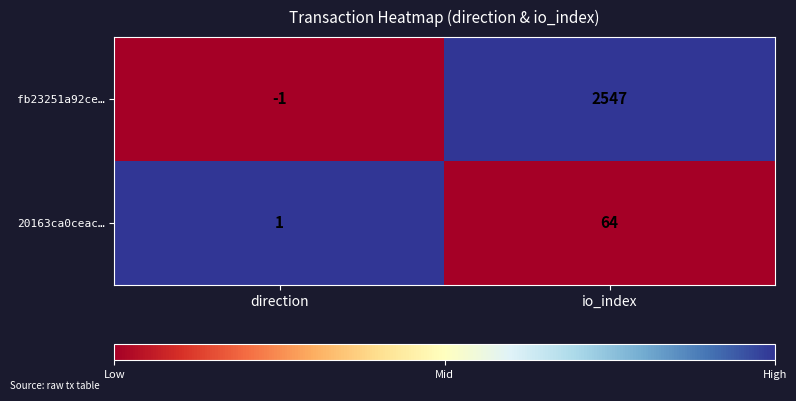

What is the average value of the fb23251a92ce… series?

1273